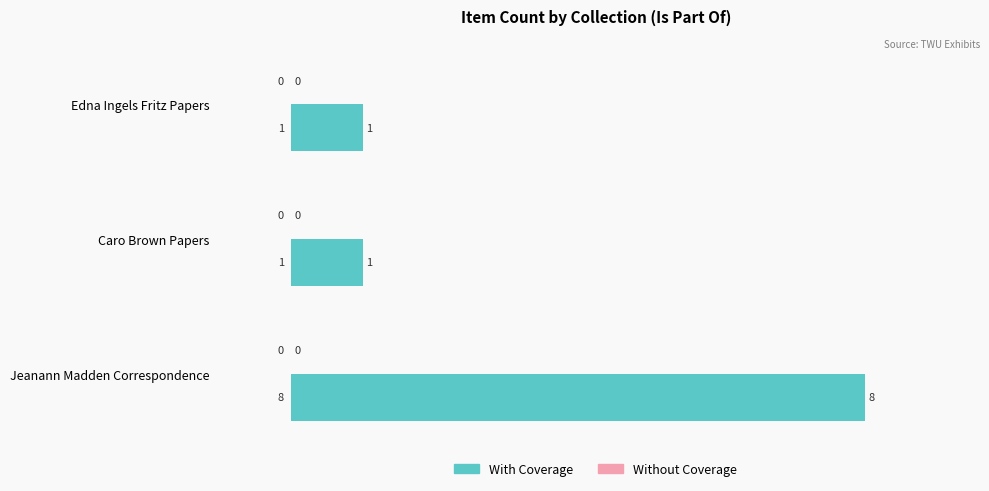

What is the label of the 1st bar from the bottom?

Jeanann Madden Correspondence